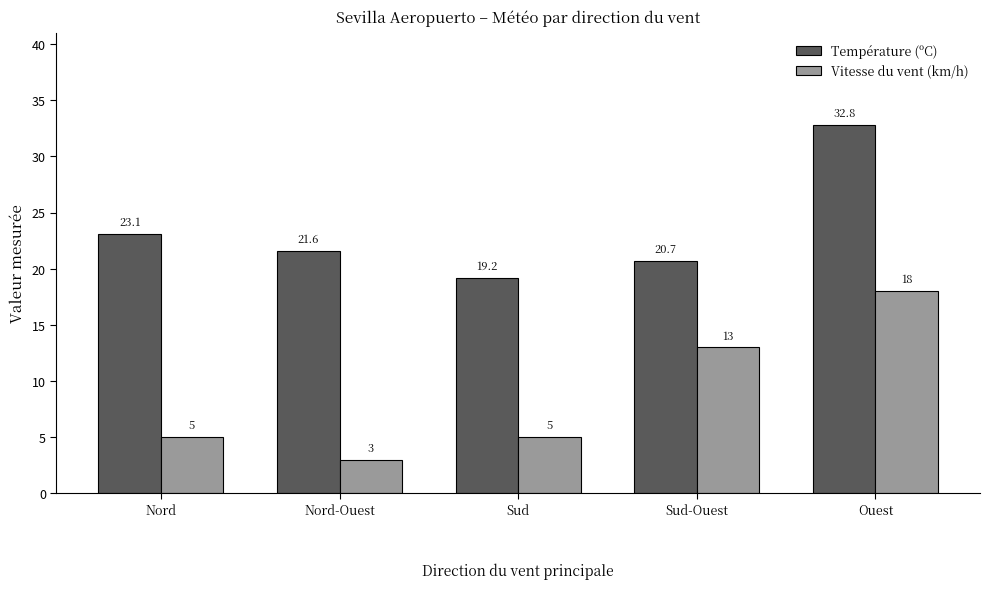

Rank the series at Sud from highest to lowest value.

Température (ºC), Vitesse du vent (km/h)